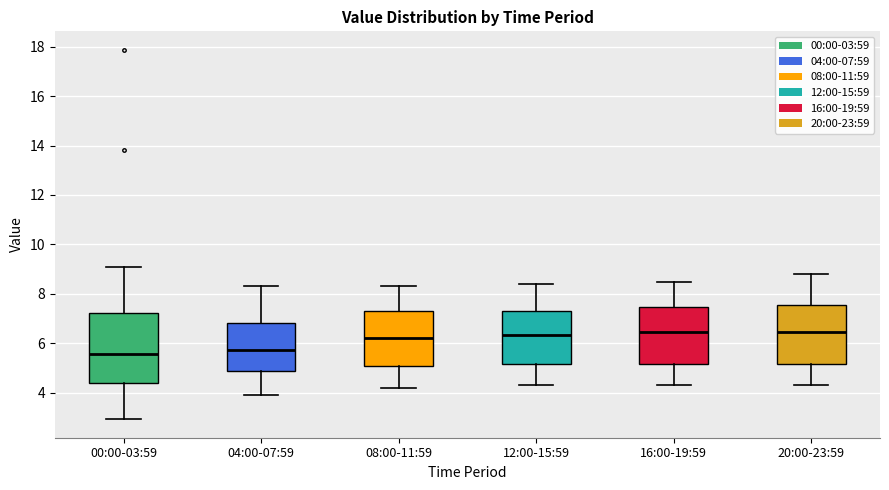

Comparing the boxes themselves (not the whiskers), which one is the tallest?

00:00-03:59